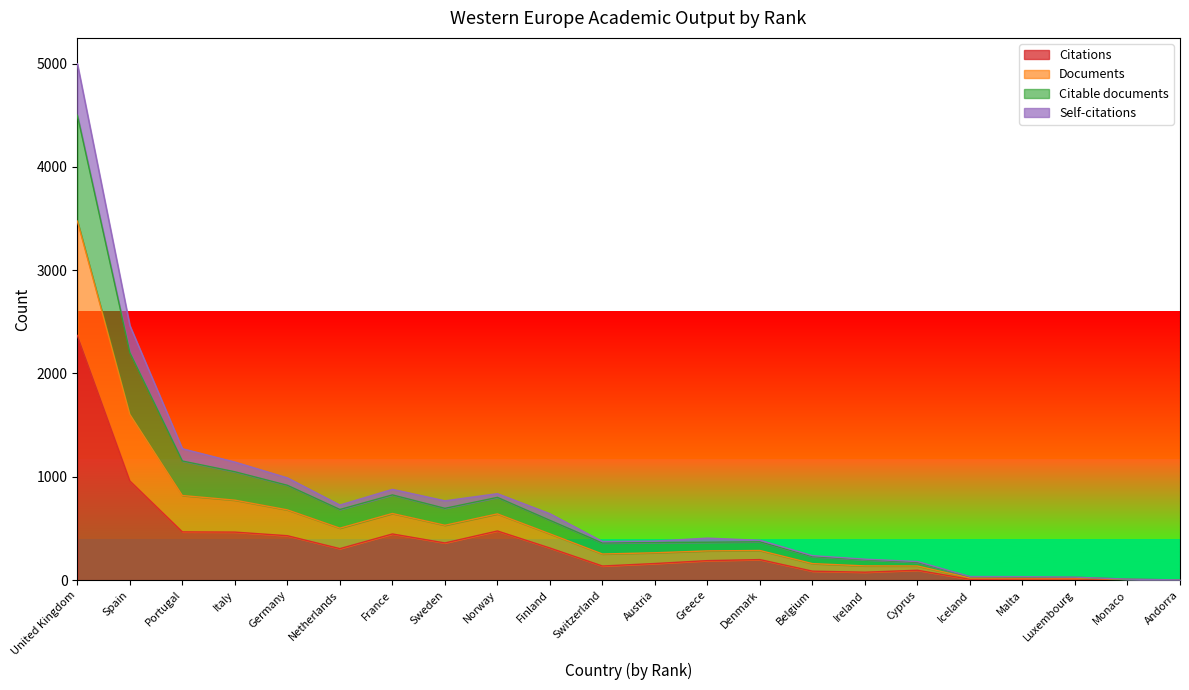

True or false: Citations and Documents intersect in this chart.

False